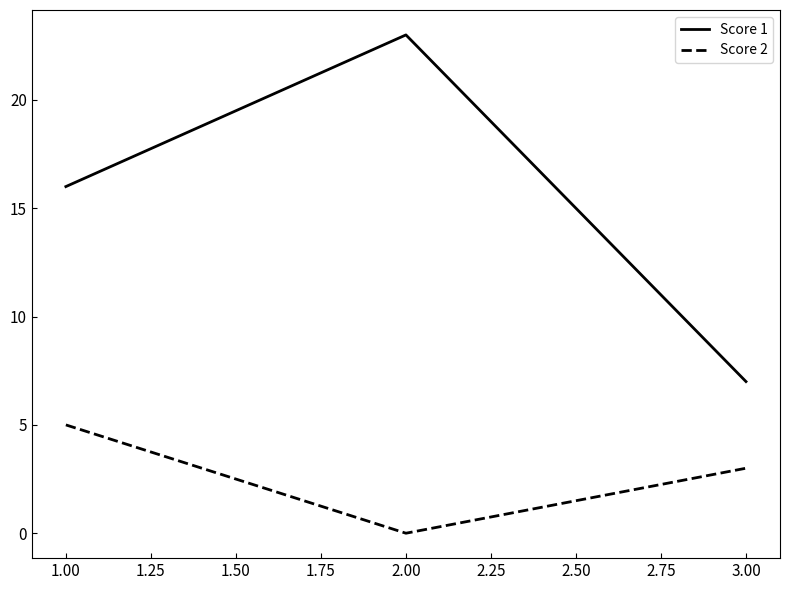

What is the sum of all Score 1 values?

46